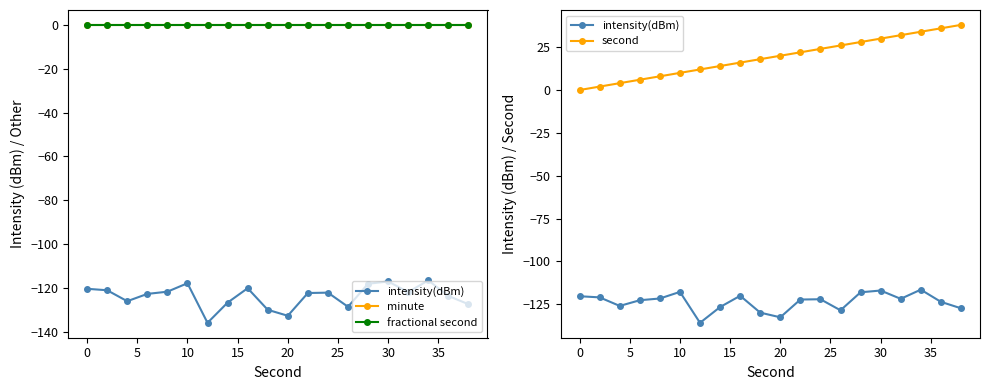

True or false: minute and fractional second cross at least once.

False